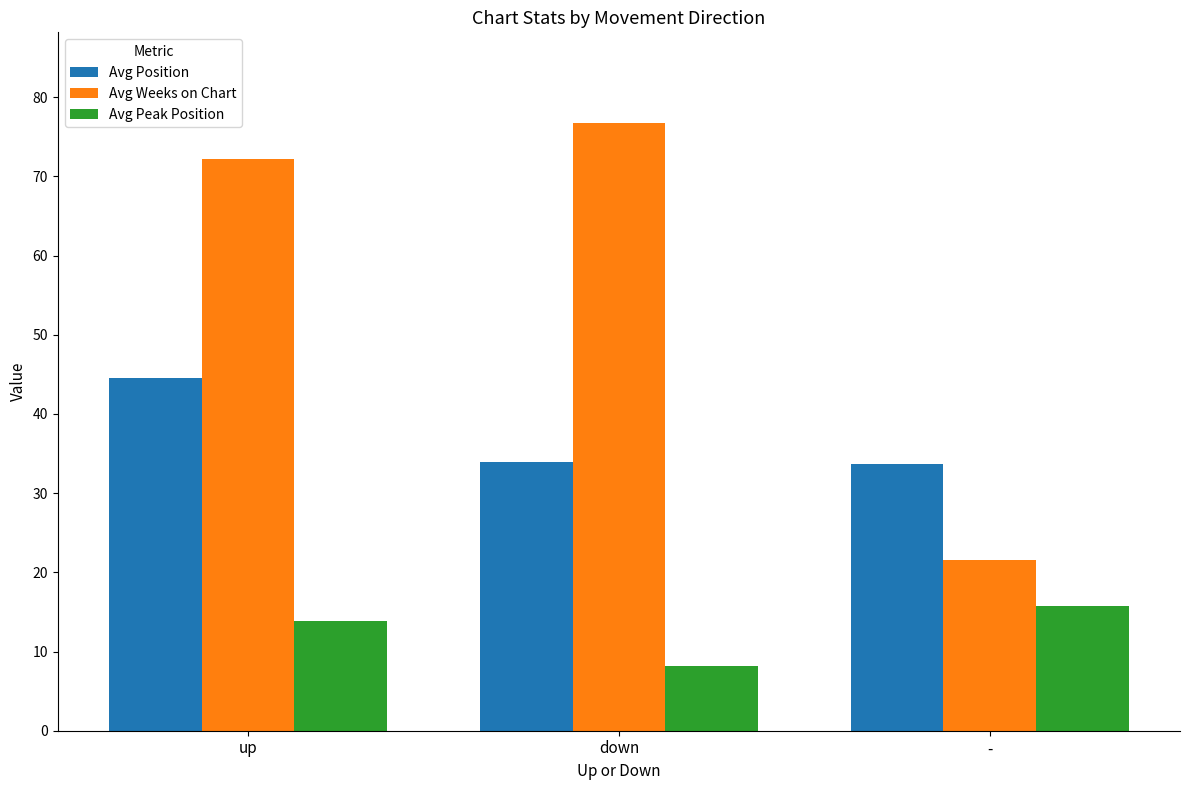

What is the maximum value shown in the chart?

76.7